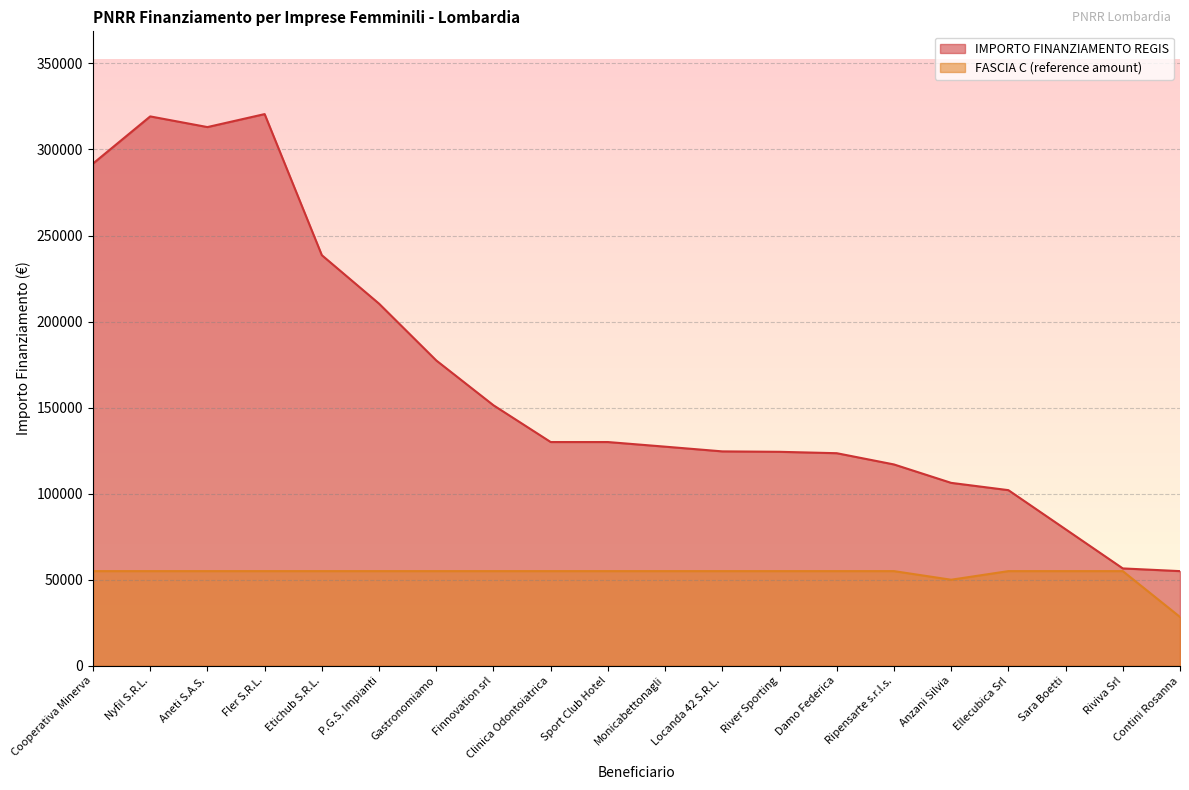

What is the difference between the second highest and minimum values in the AMBITO PRSS series?

264200.0